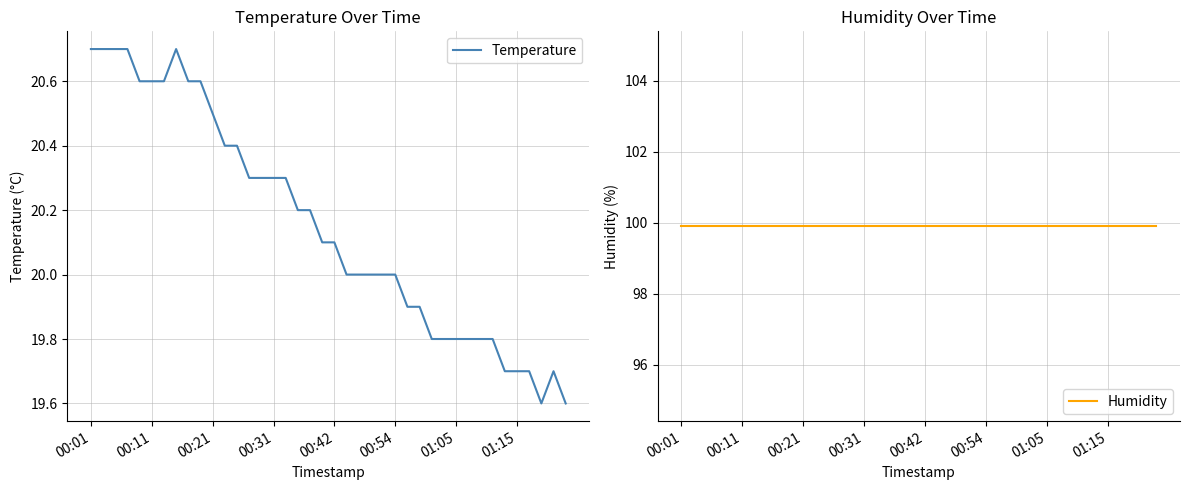

Rank the series by their average value, from lowest to highest.

Temperature, Humidity